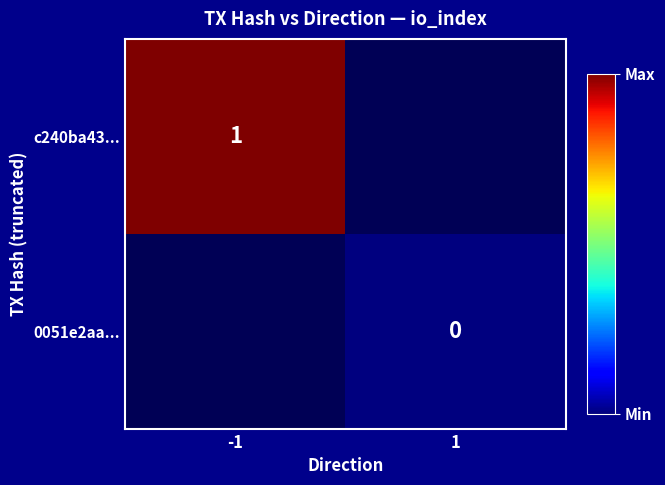

Is the value of c240ba43... at -1 greater than the value of 0051e2aa... at 1?

Yes